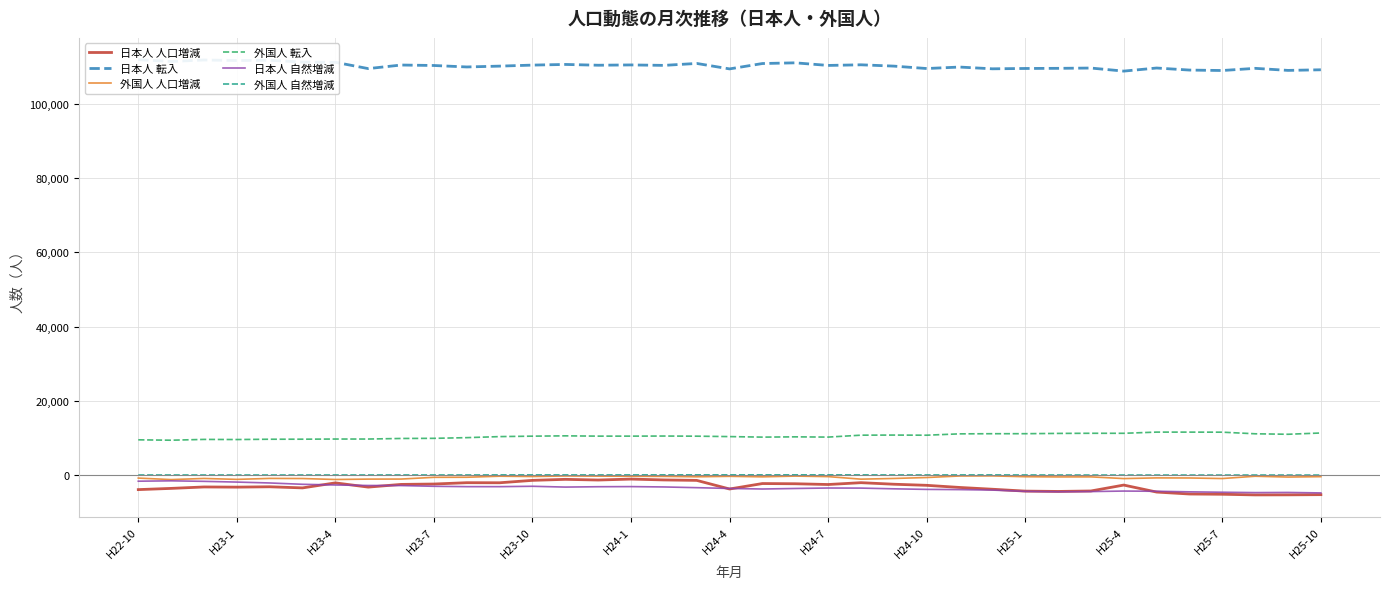

What is the smallest value displayed?

-5280